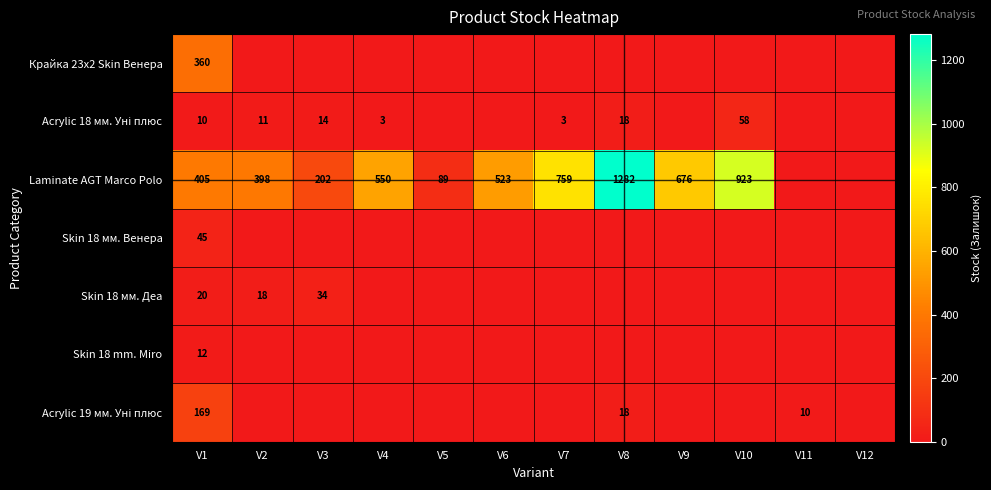

True or false: Laminate AGT Marco Polo has a value of 398 at V2.

True